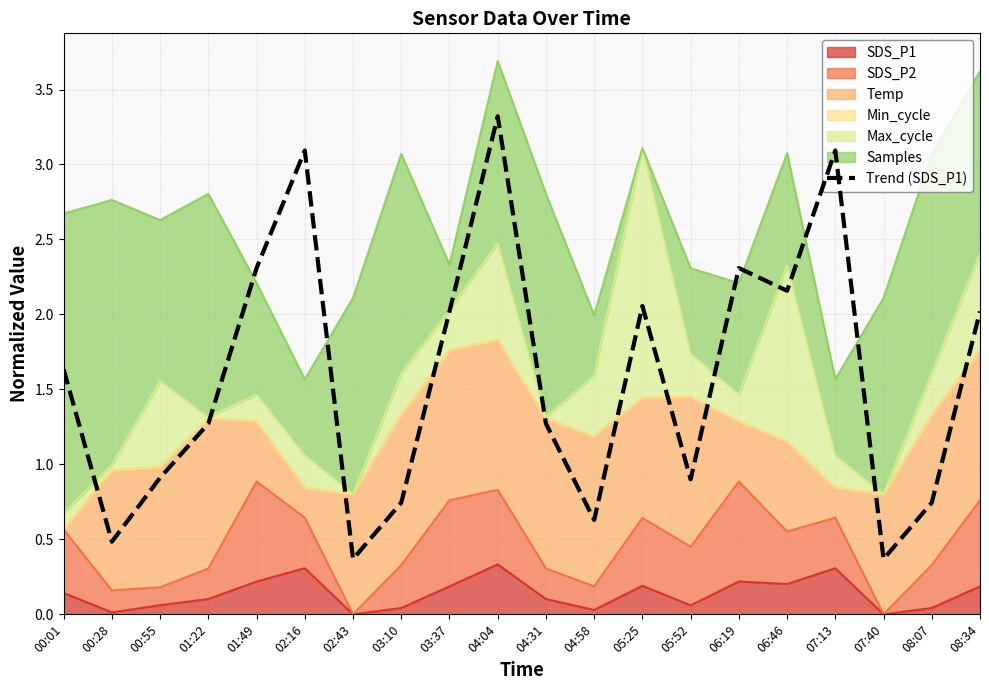

How many interior local valleys (lower than both neighbors) does the data have?

6